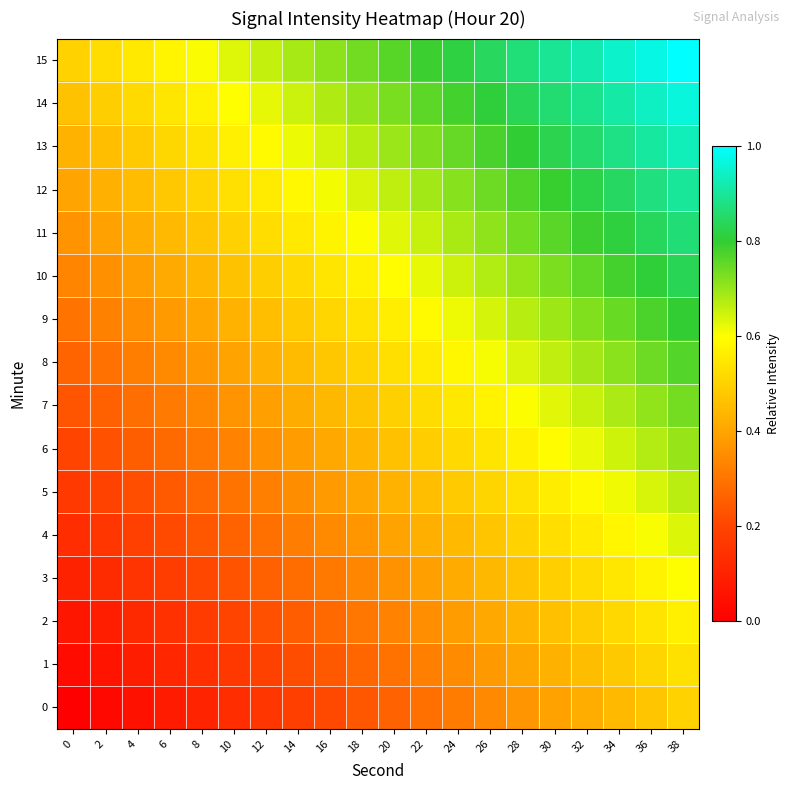

Rank the series at 36 from lowest to highest value.

row_0, row_1, row_2, row_3, row_4, row_5, row_6, row_7, row_8, row_9, row_10, row_11, row_12, row_13, row_14, row_15